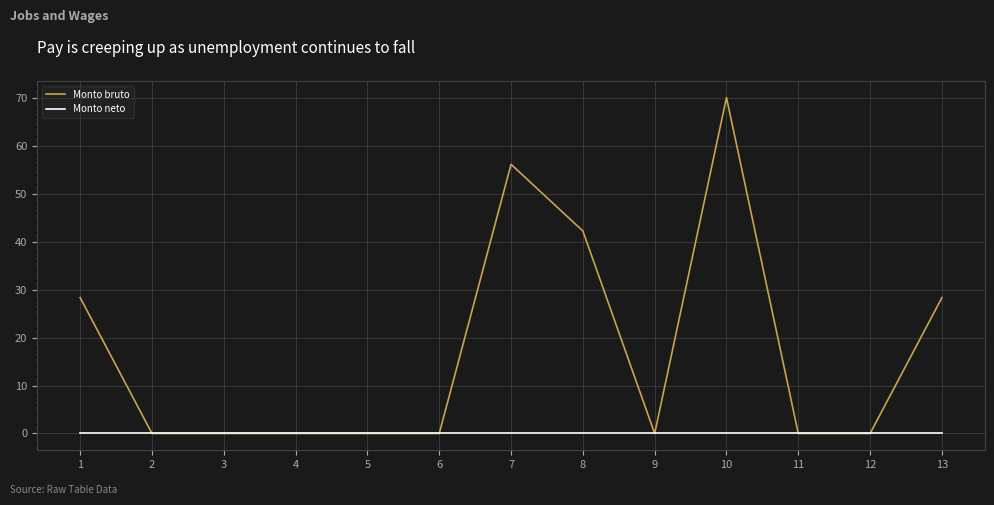

The value of Monto bruto at 1 is 28.3. True or false?

True